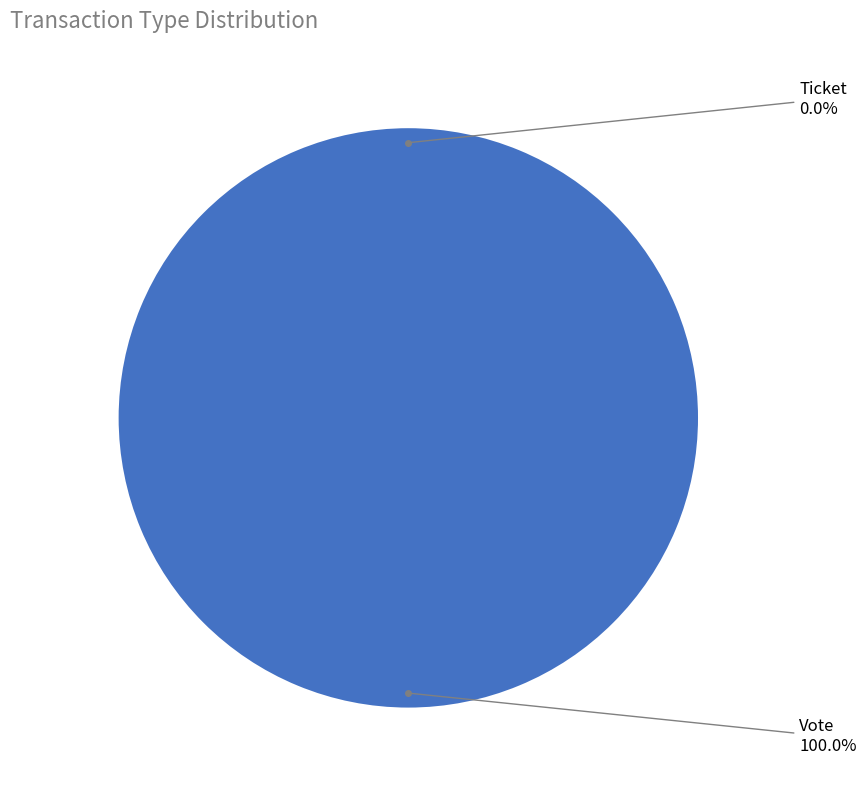

Count the number of slices in the pie.

2